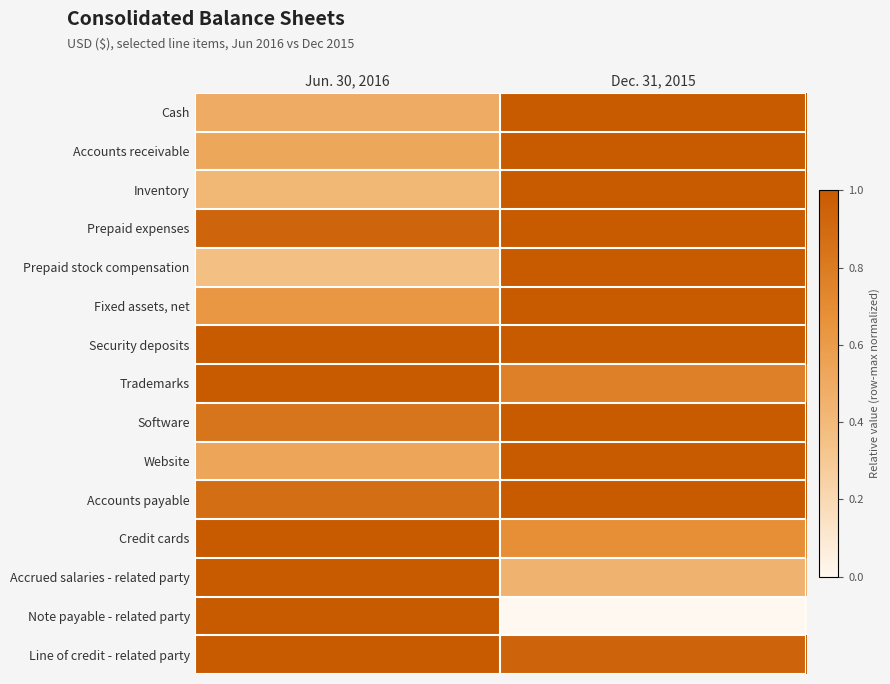

Rank the series at Jun. 30, 2016 from lowest to highest value.

Prepaid stock compensation, Inventory, Cash, Accounts receivable, Website, Fixed assets, net, Software, Accounts payable, Prepaid expenses, Security deposits, Trademarks, Credit cards, Accrued salaries - related party, Note payable - related party, Line of credit - related party